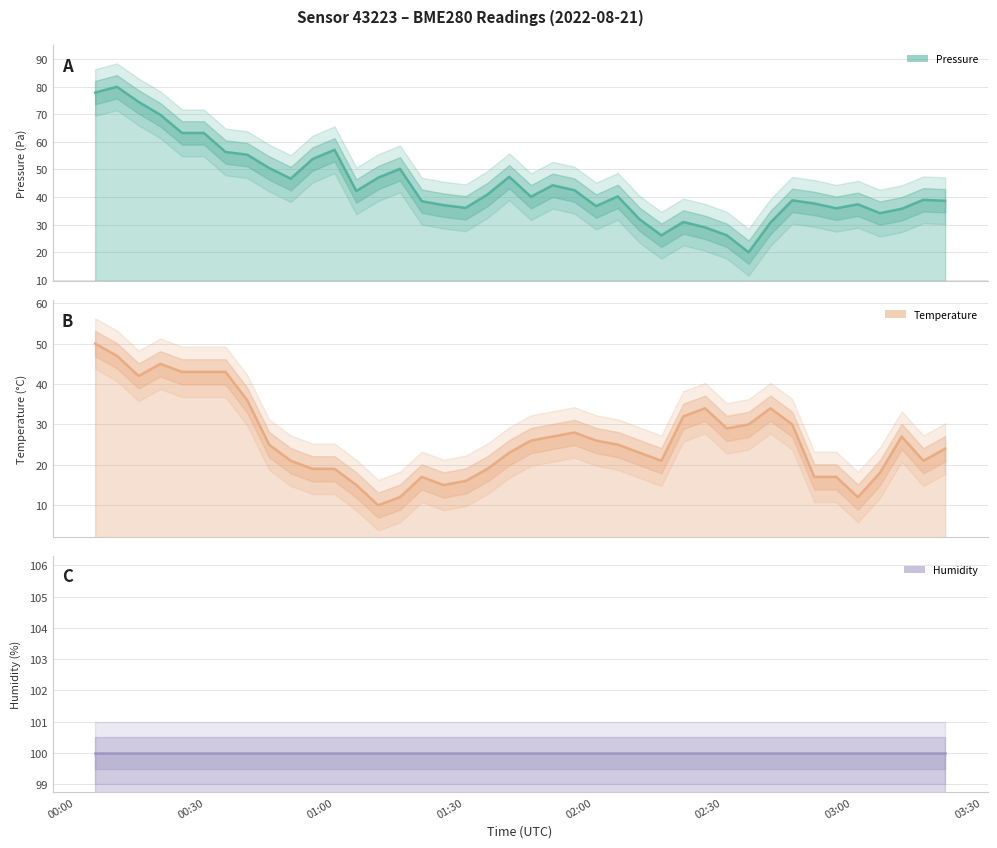

How many lines are shown in the chart?

3